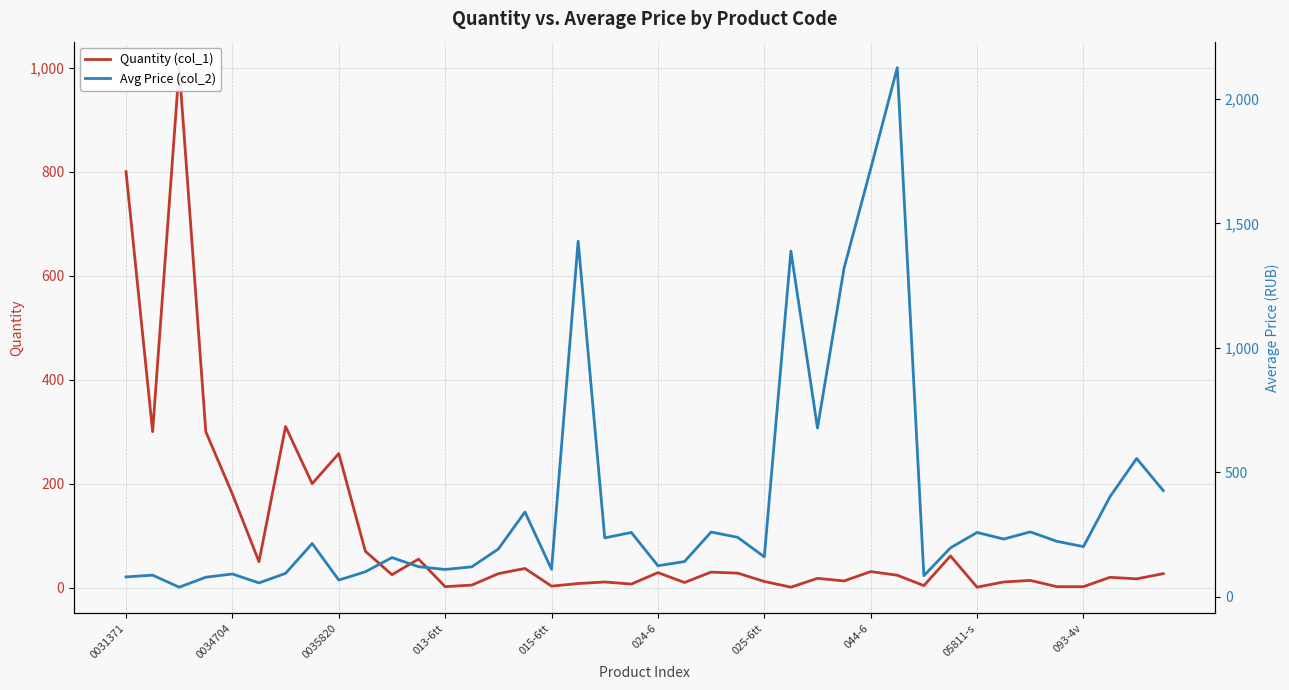

What are all the series names shown in the legend?

Quantity (col_1), Avg Price (col_2)